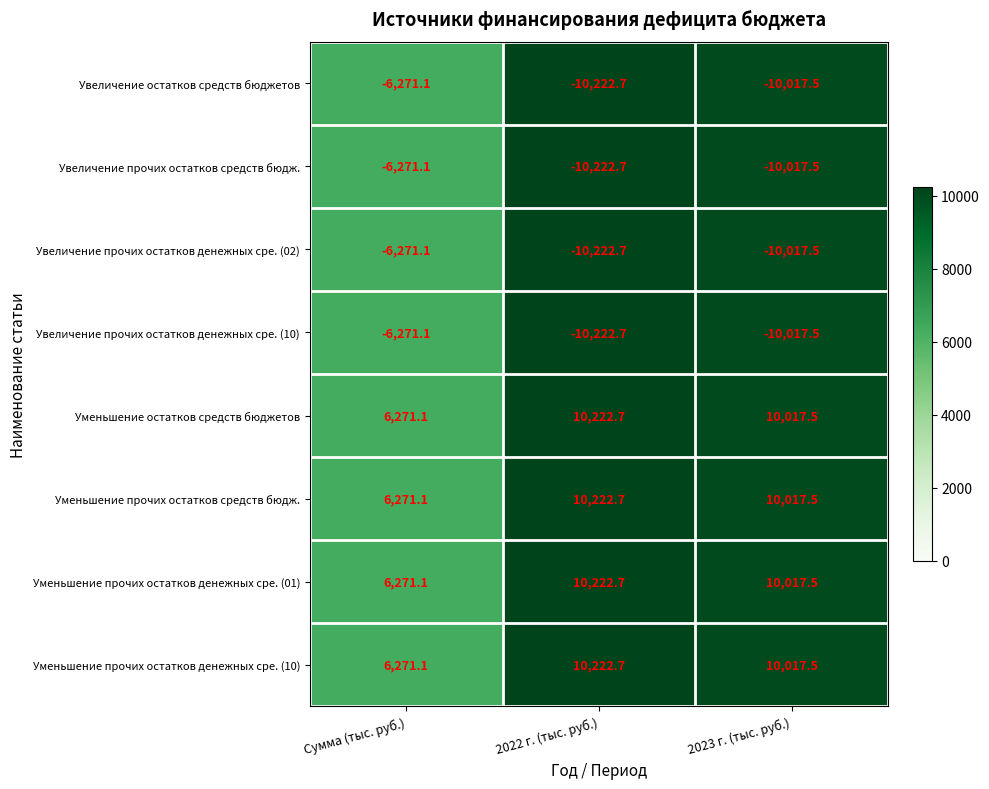

Reading right to left, transcribe all the data shown in this chart.

Увеличение остатков средств бюджетов: -10017.5	-10222.7	-6271.1
Увеличение прочих остатков средств бюдж.: -10017.5	-10222.7	-6271.1
Увеличение прочих остатков денежных сре. (02): -10017.5	-10222.7	-6271.1
Увеличение прочих остатков денежных сре. (10): -10017.5	-10222.7	-6271.1
Уменьшение остатков средств бюджетов: 10017.5	10222.7	6271.1
Уменьшение прочих остатков средств бюдж.: 10017.5	10222.7	6271.1
Уменьшение прочих остатков денежных сре. (01): 10017.5	10222.7	6271.1
Уменьшение прочих остатков денежных сре. (10): 10017.5	10222.7	6271.1